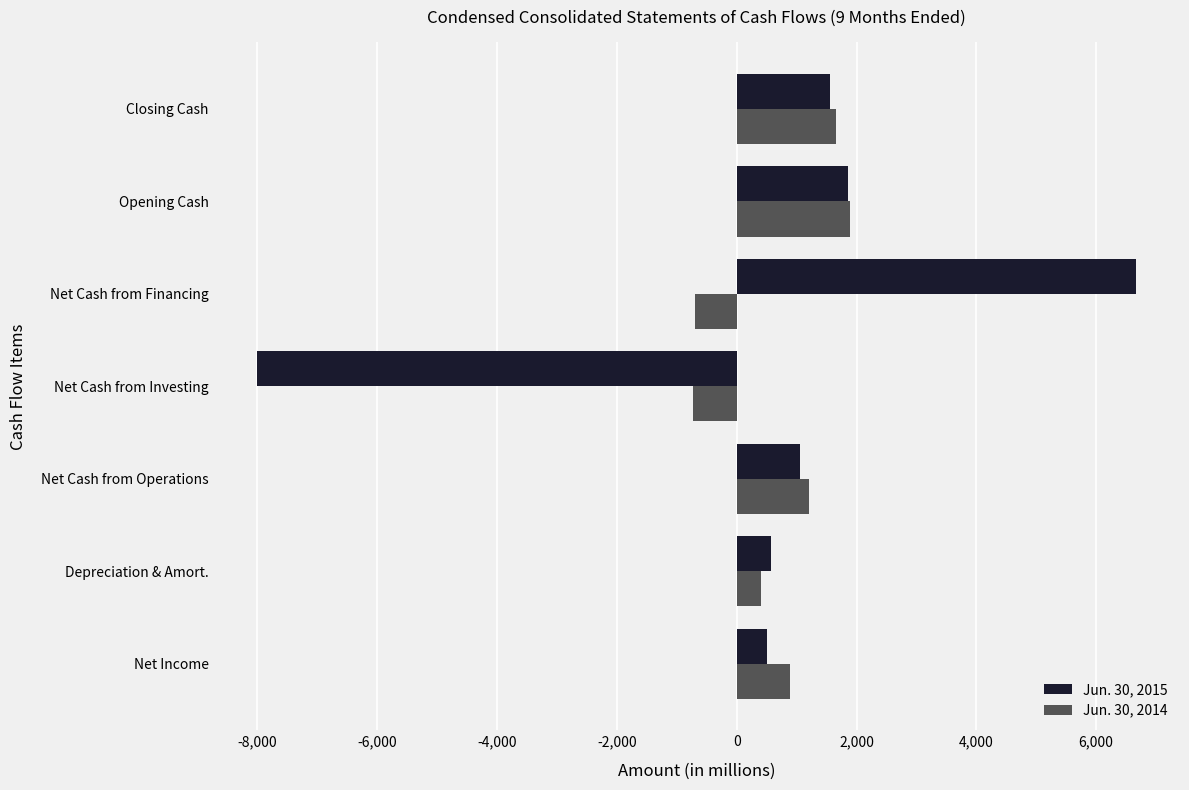

What is the difference between the maximum and minimum values in the Jun. 30, 2015 series?

14670